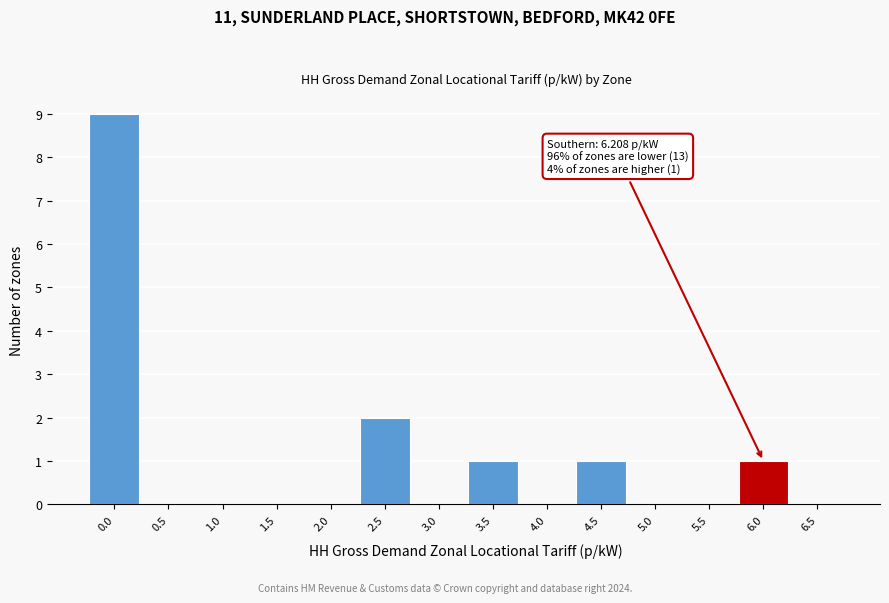

Reading left to right, list all the values displayed in this chart.

0.0=9	0.5=0	1.0=0	1.5=0	2.0=0	2.5=2	3.0=0	3.5=1	4.0=0	4.5=1	5.0=0	5.5=0	6.0=1	6.5=0